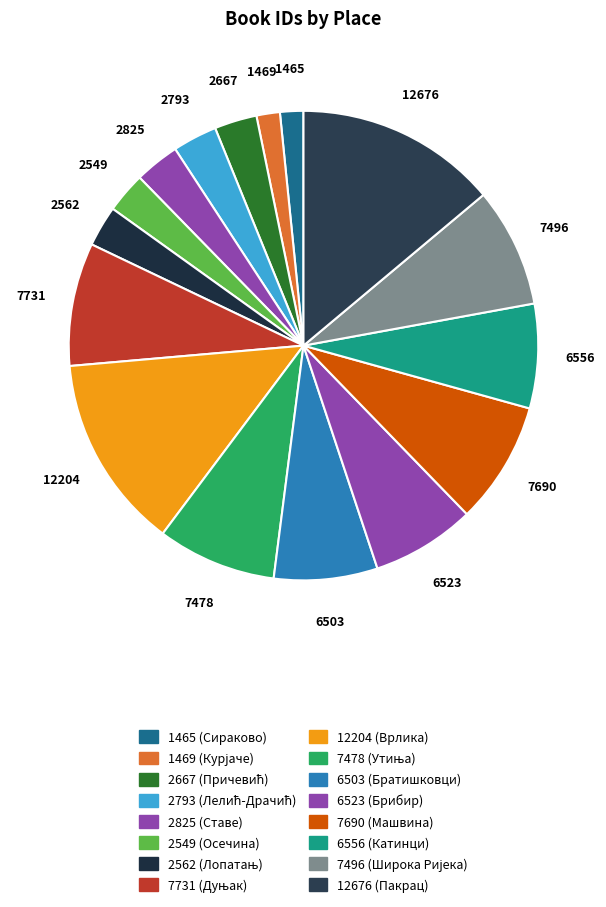

To the nearest percent, what portion does 7478 (Утиња) represent?

8%